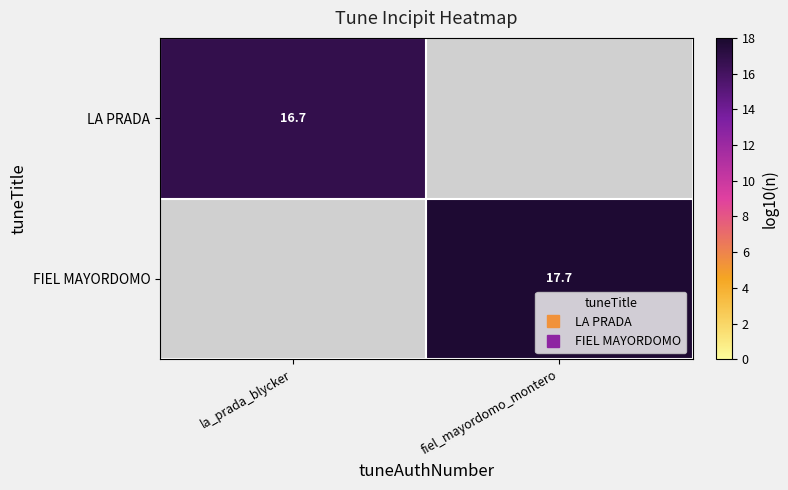

How many data points in FIEL MAYORDOMO are above 17?

1